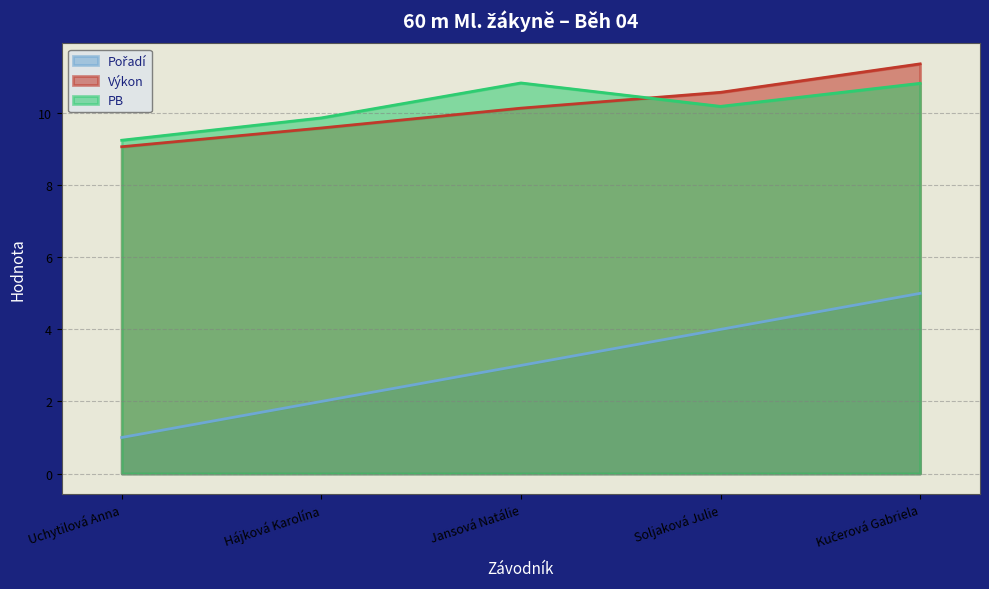

True or false: Výkon has more than 1 points higher than both neighbors.

False